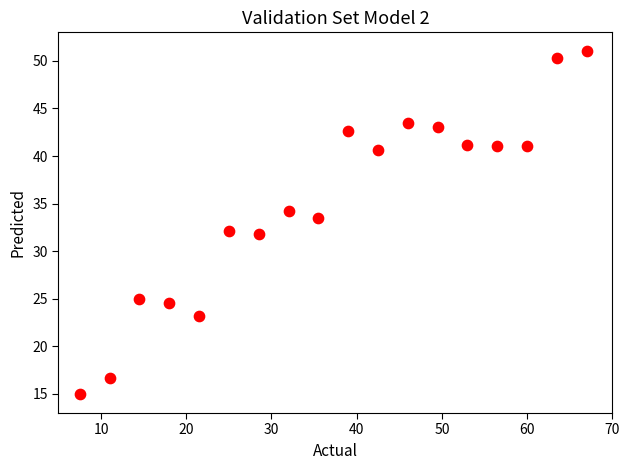

What is the range of Y values (max minus min)?

36.0